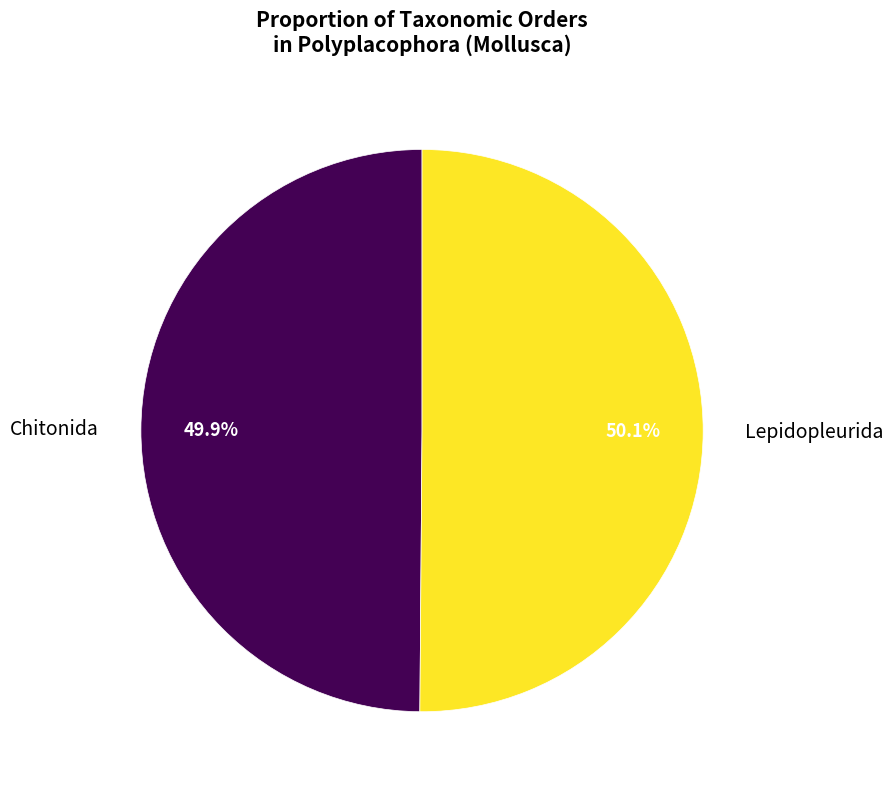

Is there a majority slice in this chart?

Yes